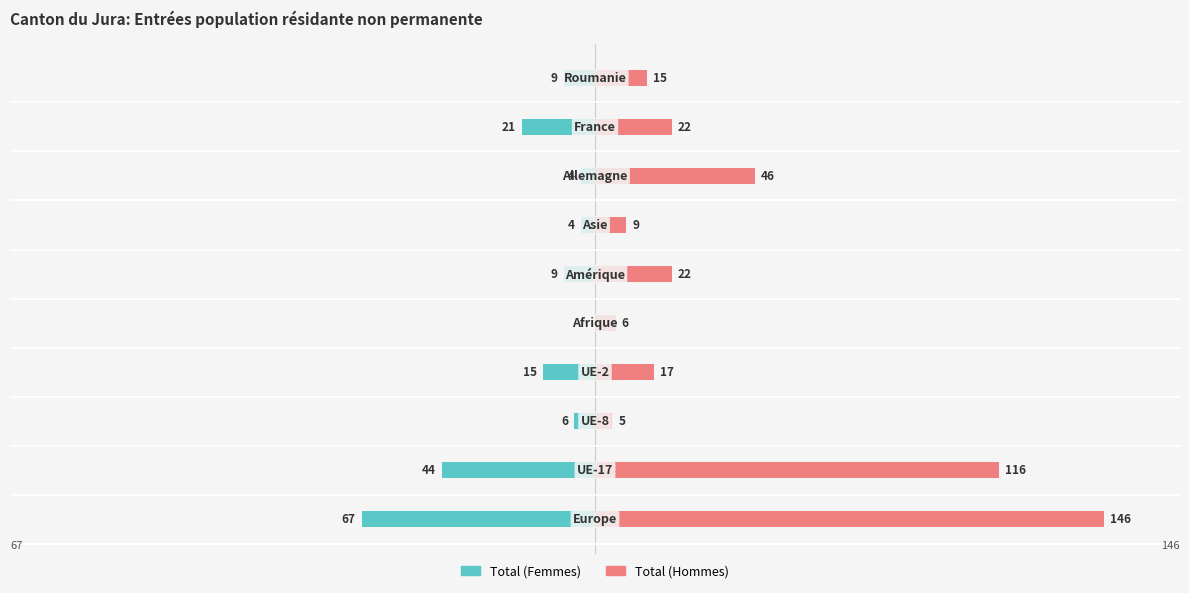

Reading left to right, list all the values displayed in this chart.

Total (Femmes): -67	-44	-6	-15	0	-9	-4	-4	-21	-9
Total (Hommes): 146	116	5	17	6	22	9	46	22	15